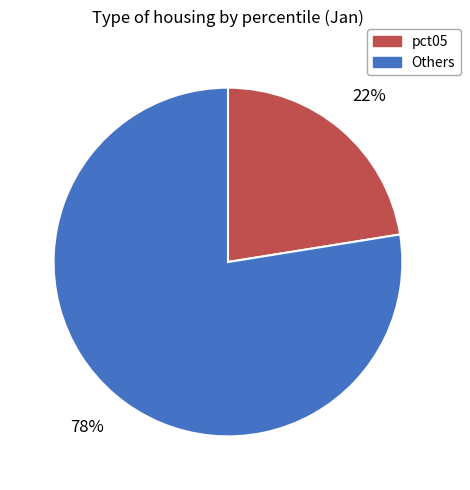

Is there any slice that represents more than half of the pie?

Yes